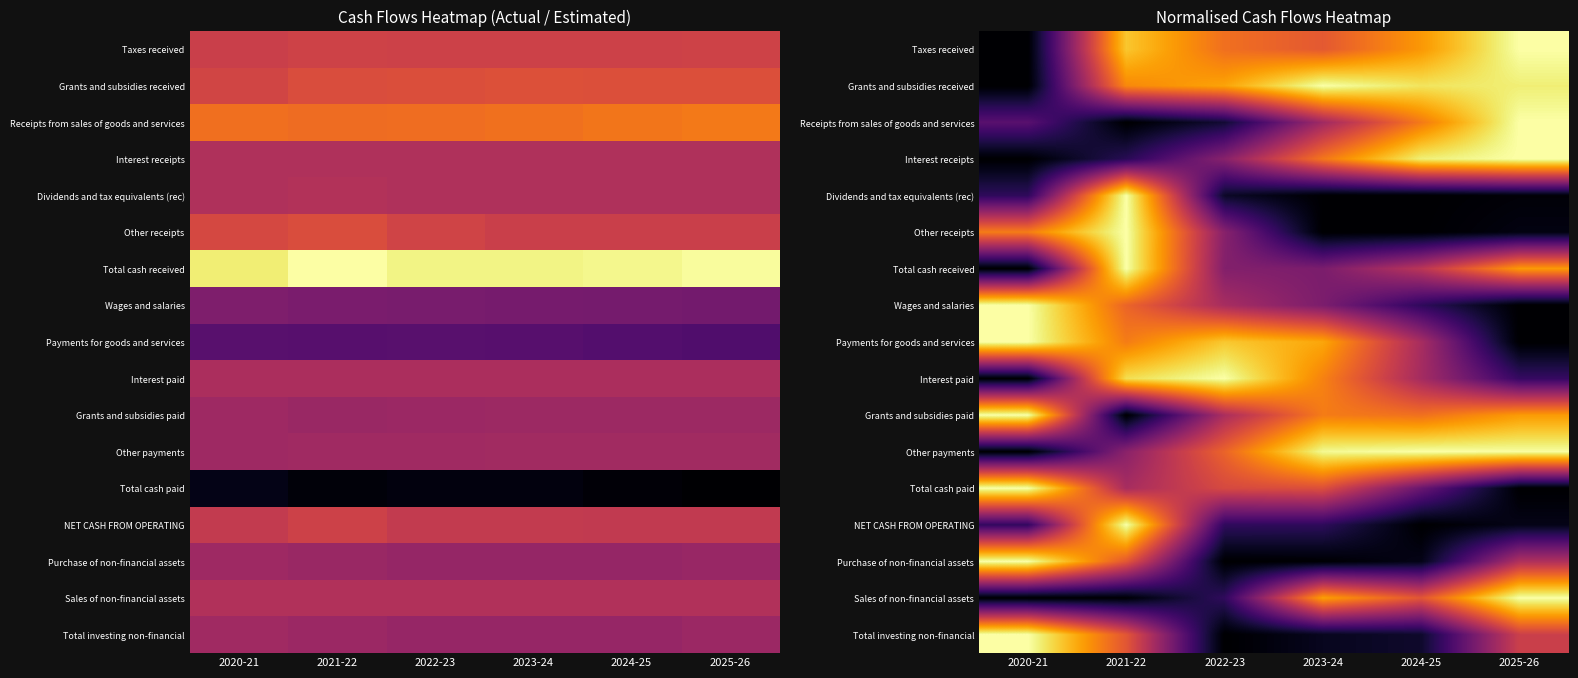

At how many categories does at least one series exceed 0?

6